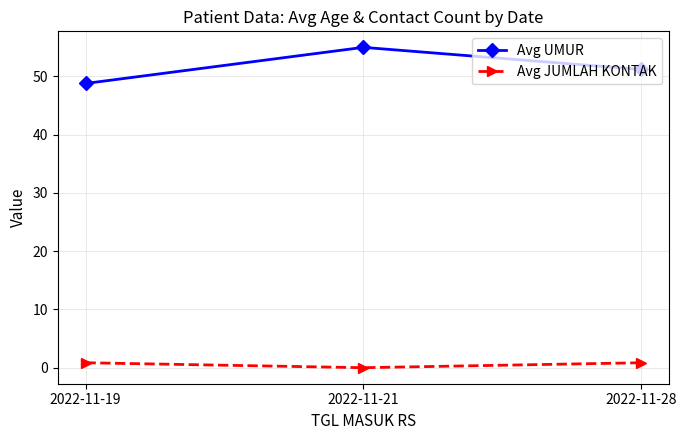

What is the maximum value for Avg UMUR?

55.0